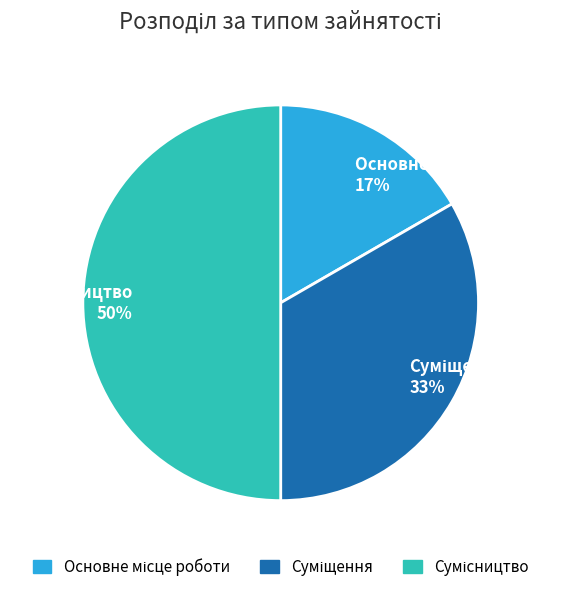

To the nearest percent, what is the average slice percentage?

33%